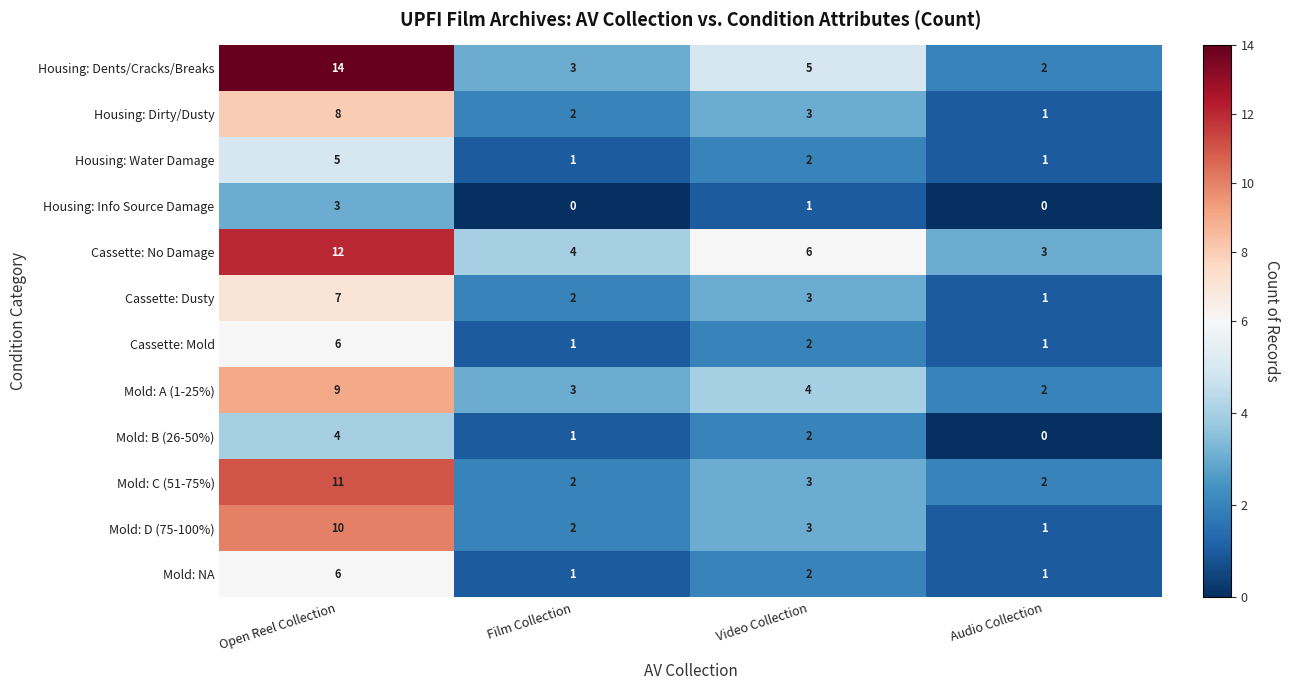

Which series has the largest range (max minus min)?

Housing: Dents/Cracks/Breaks